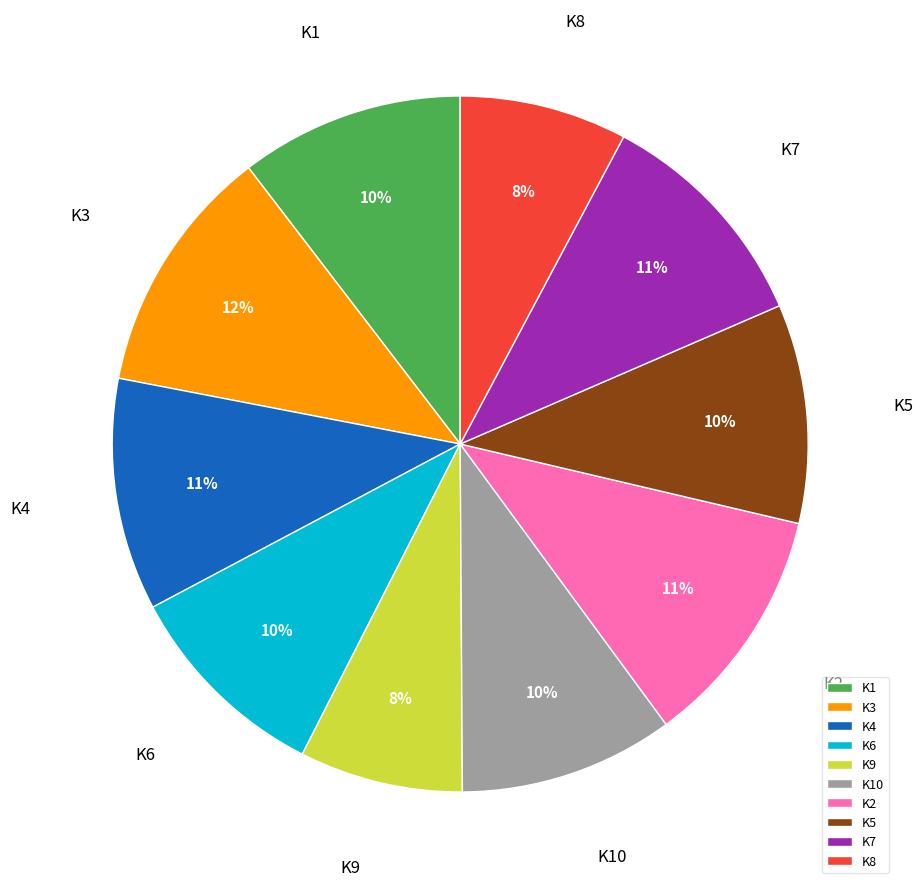

Is there a majority slice in this chart?

No